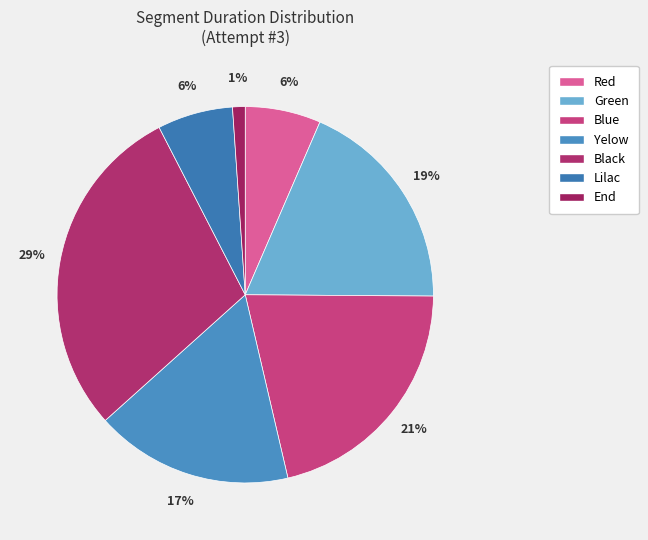

To the nearest percent, what percentage of the pie is Black?

29%